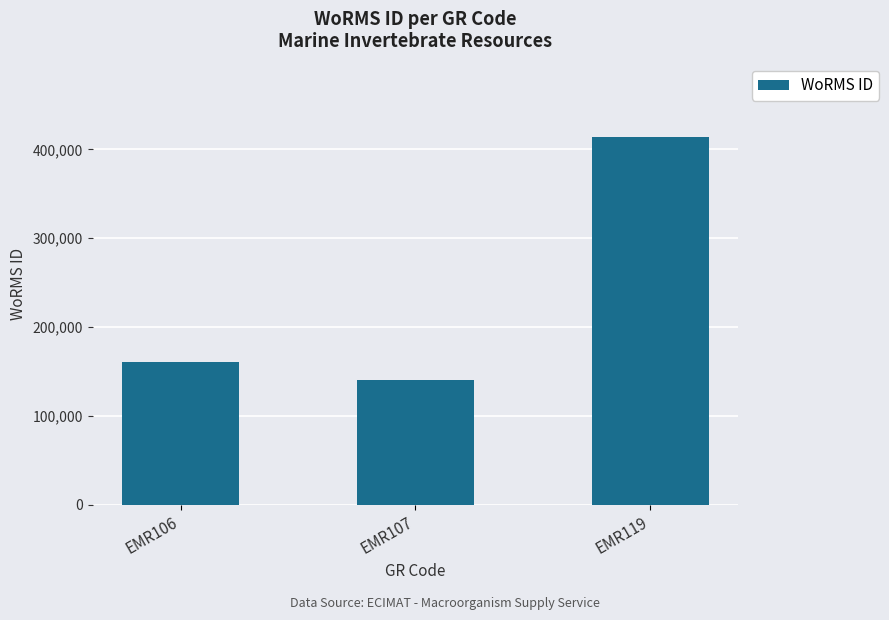

What is the greatest value displayed?

413641